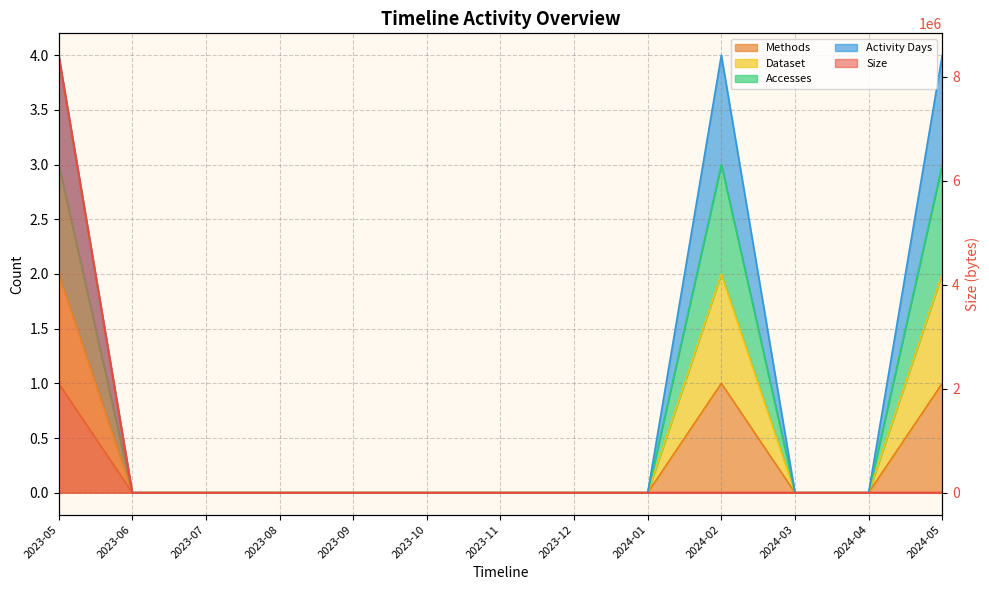

What is the value of the Size point at the 13th from the left?

861